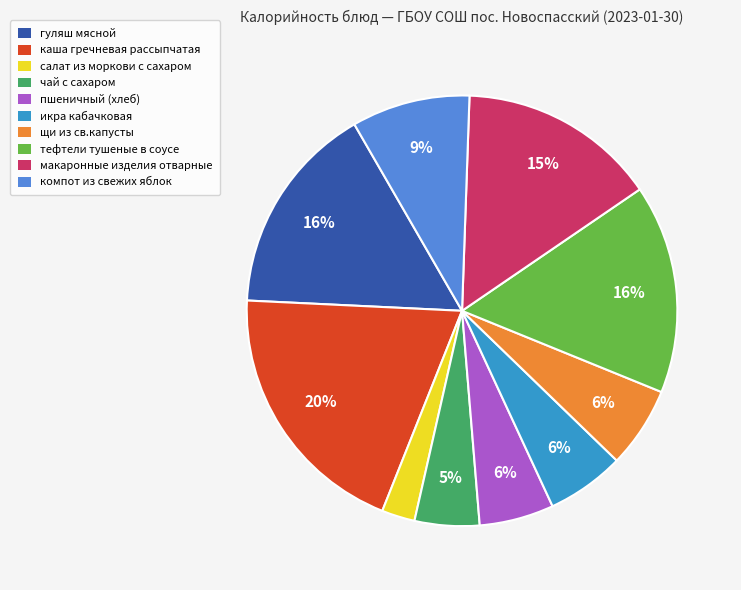

To the nearest percent, what is the combined percentage of компот из свежих яблок and икра кабачковая?

15%